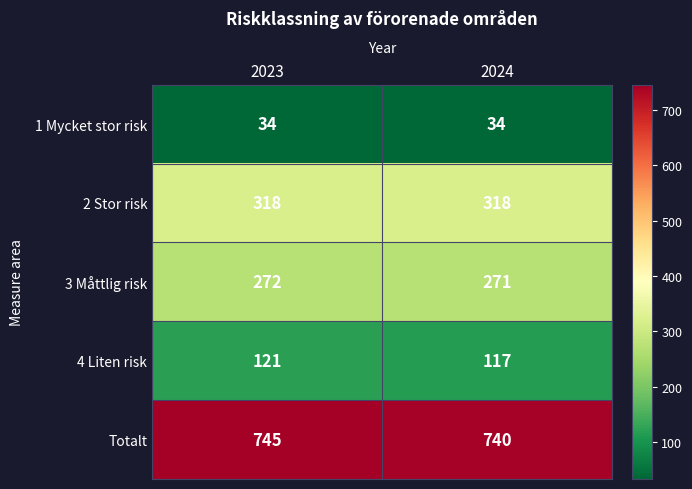

Reading right to left, list all the values displayed in this chart.

1 Mycket stor risk: 2024=34	2023=34
2 Stor risk: 2024=318	2023=318
3 Måttlig risk: 2024=271	2023=272
4 Liten risk: 2024=117	2023=121
Totalt: 2024=740	2023=745